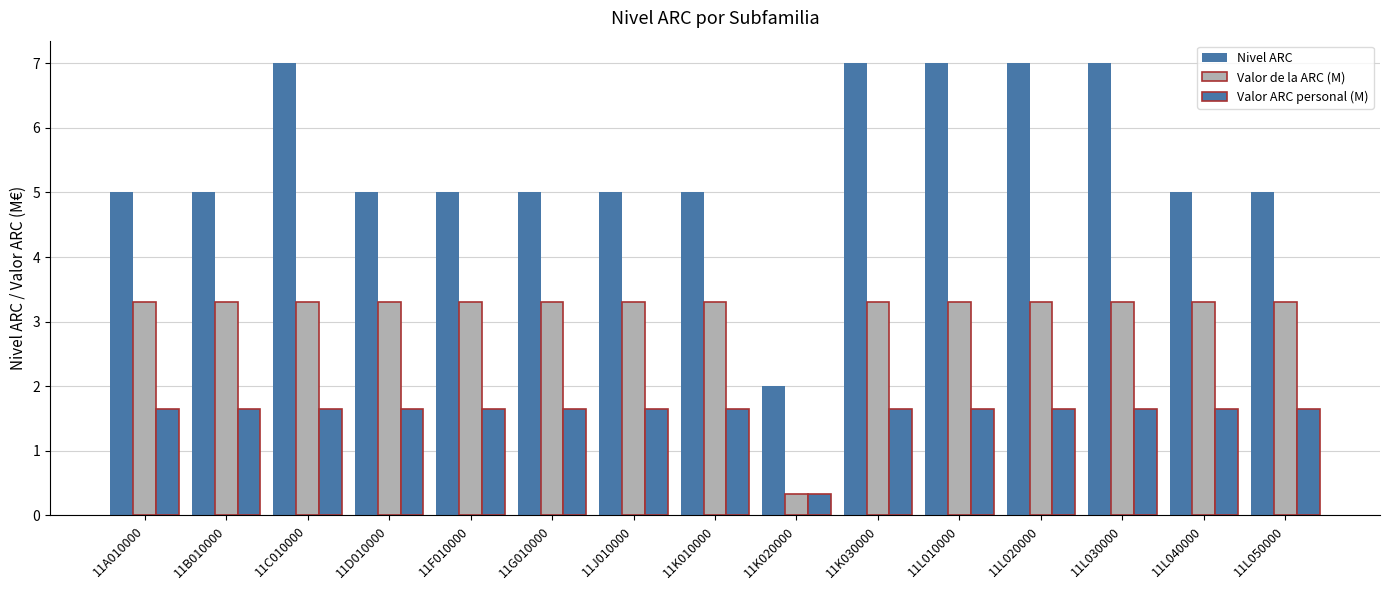

Between 11D010000 and 11K030000, which series saw the biggest shift?

Nivel ARC